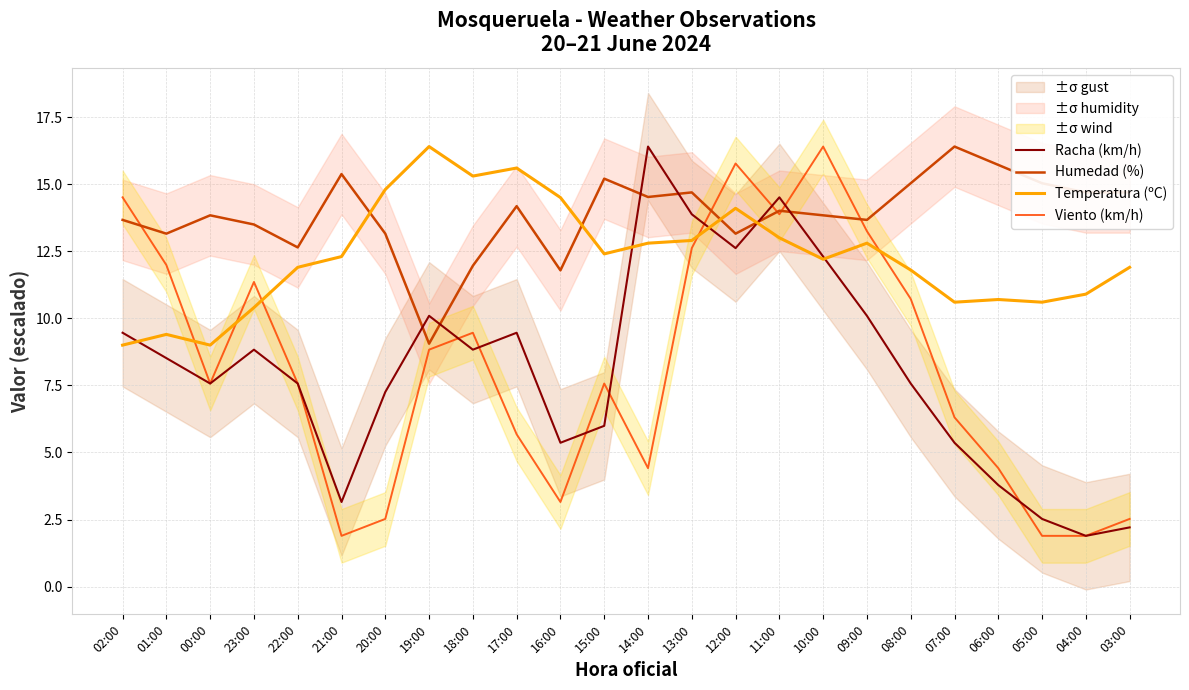

What is the difference between the second highest and minimum values in the Racha (km/h) series?

12.6